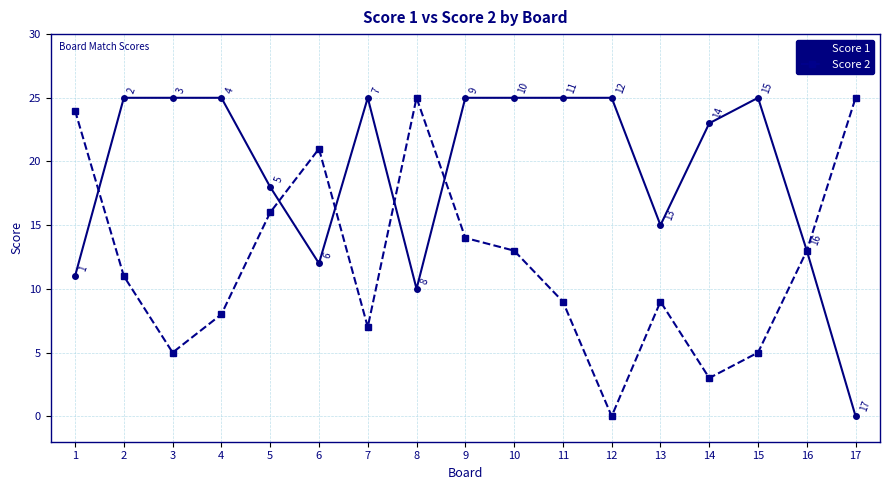

At which category does Score 2 reach its first local valley?

3